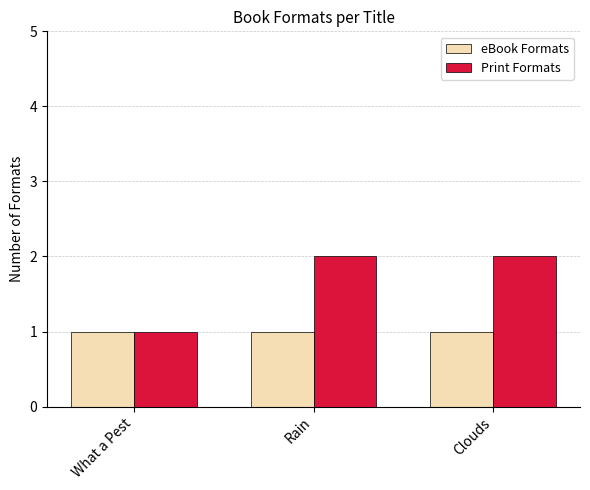

What is the difference between the maximum and minimum values in the Print Formats series?

1